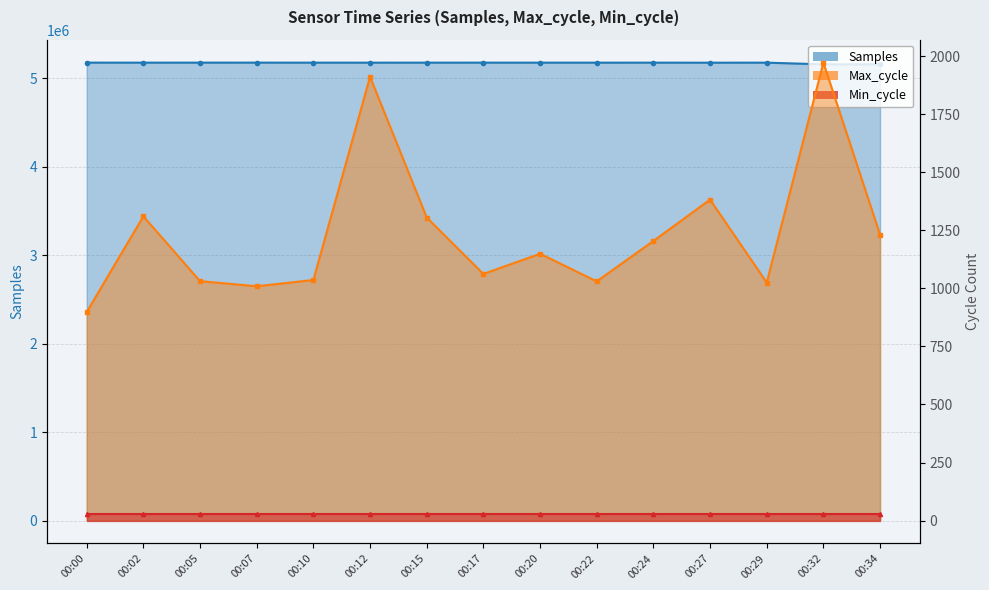

Is it true that Samples equals 5174166 at 00:02?

True